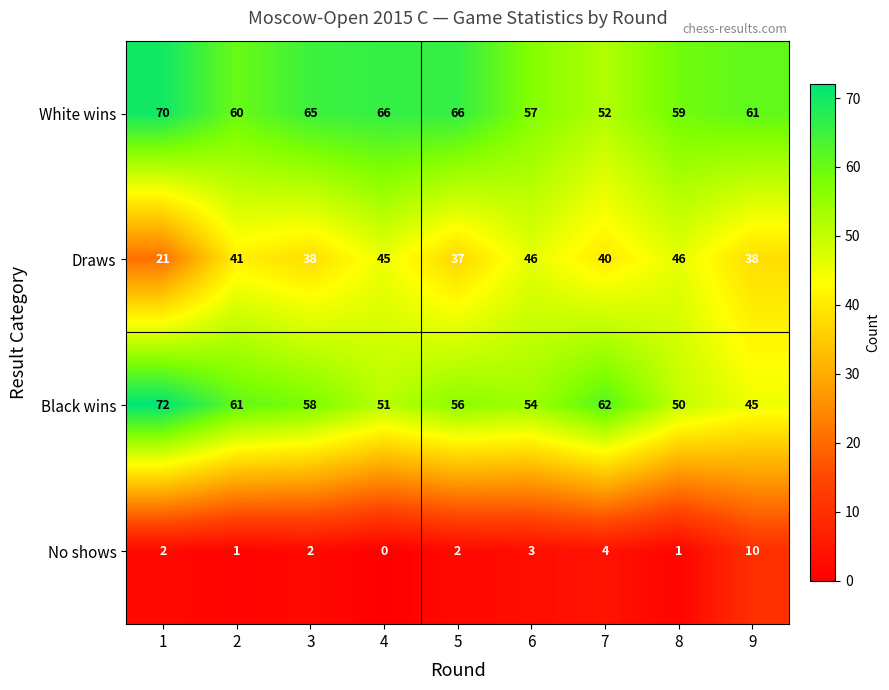

Which series changed the most between 2 and 6?

Black wins